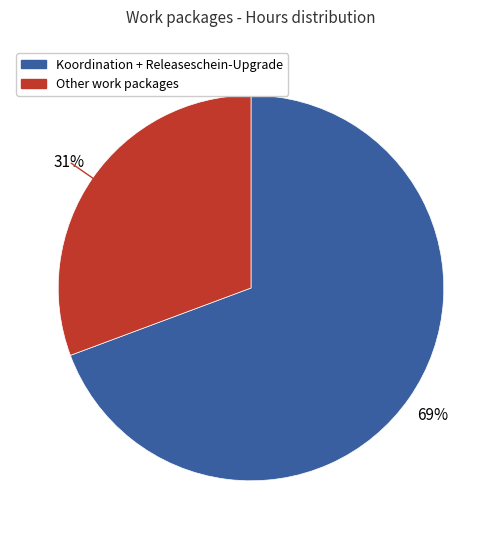

Is there a majority slice in this chart?

Yes